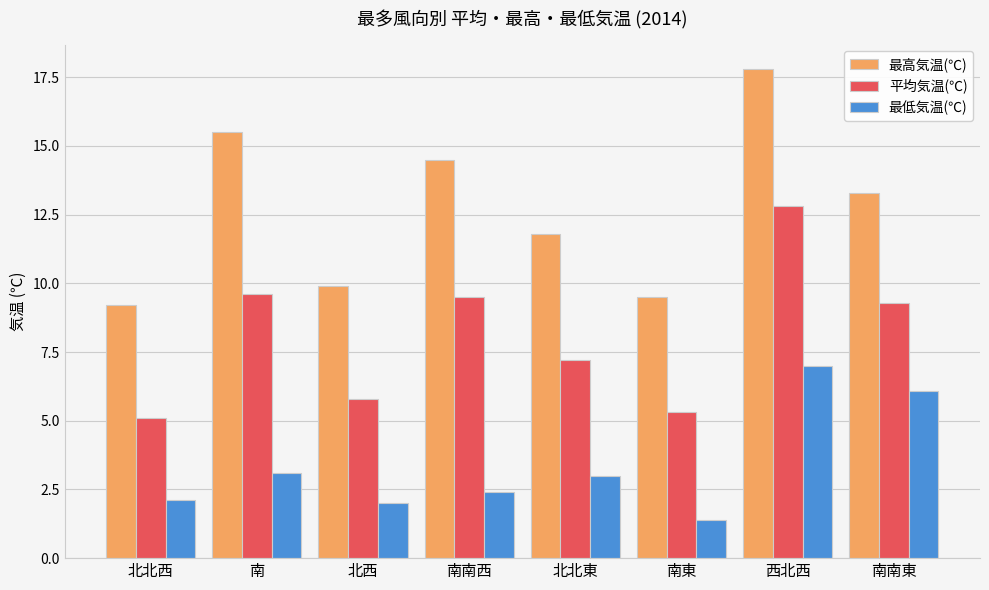

Reading left to right, list all the values displayed in this chart.

最高気温(℃): 9.2	15.5	9.9	14.5	11.8	9.5	17.8	13.3
平均気温(℃): 5.1	9.6	5.8	9.5	7.2	5.3	12.8	9.3
最低気温(℃): 2.1	3.1	2.0	2.4	3.0	1.4	7.0	6.1